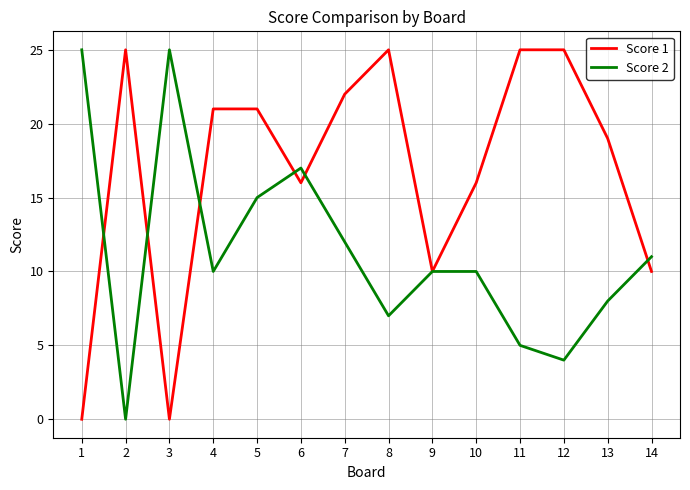

Which series changed the most between 6 and 9?

Score 2